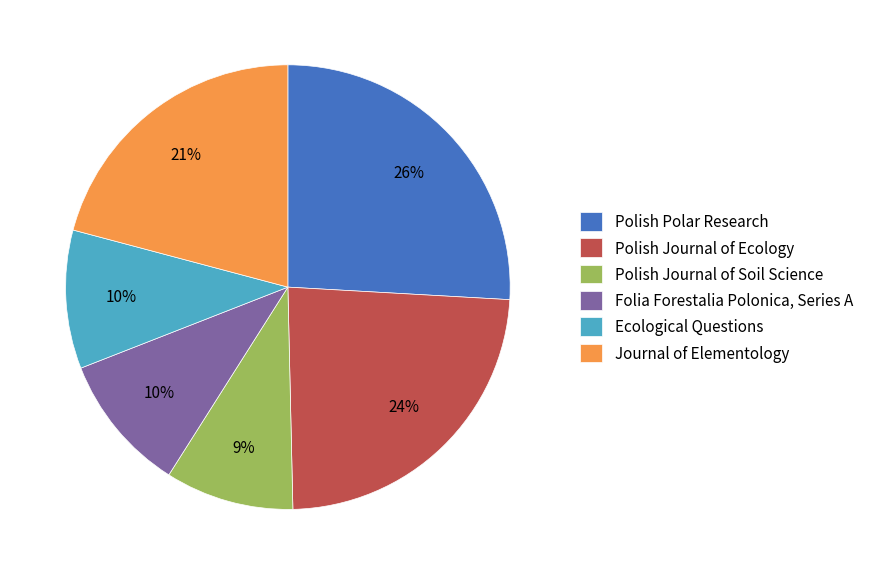

How many slices are in this pie chart?

6